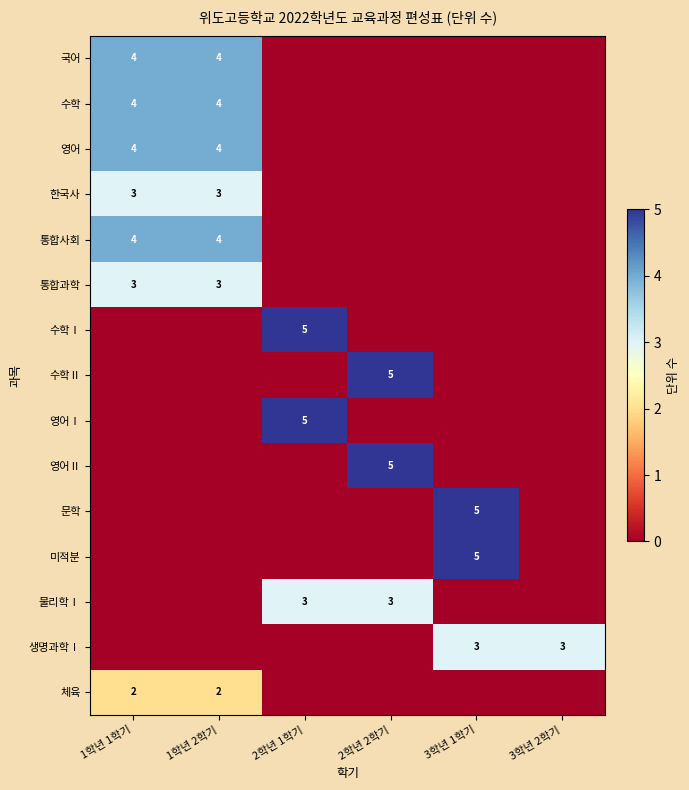

The value of 국어 at 1학년 1학기 is 2. True or false?

False